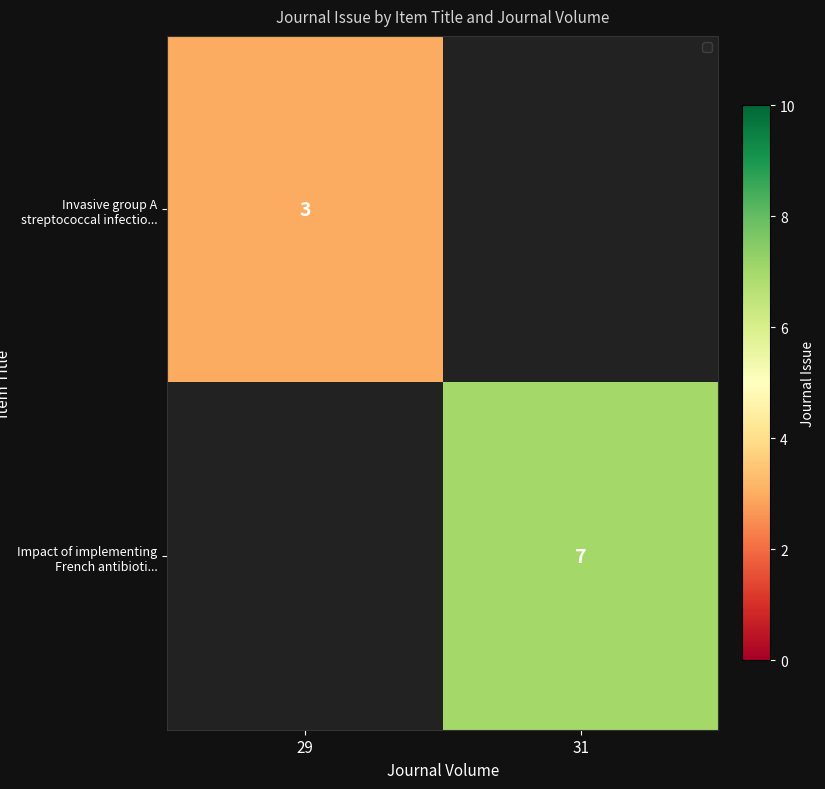

At which category is the sum across all series the highest?

31